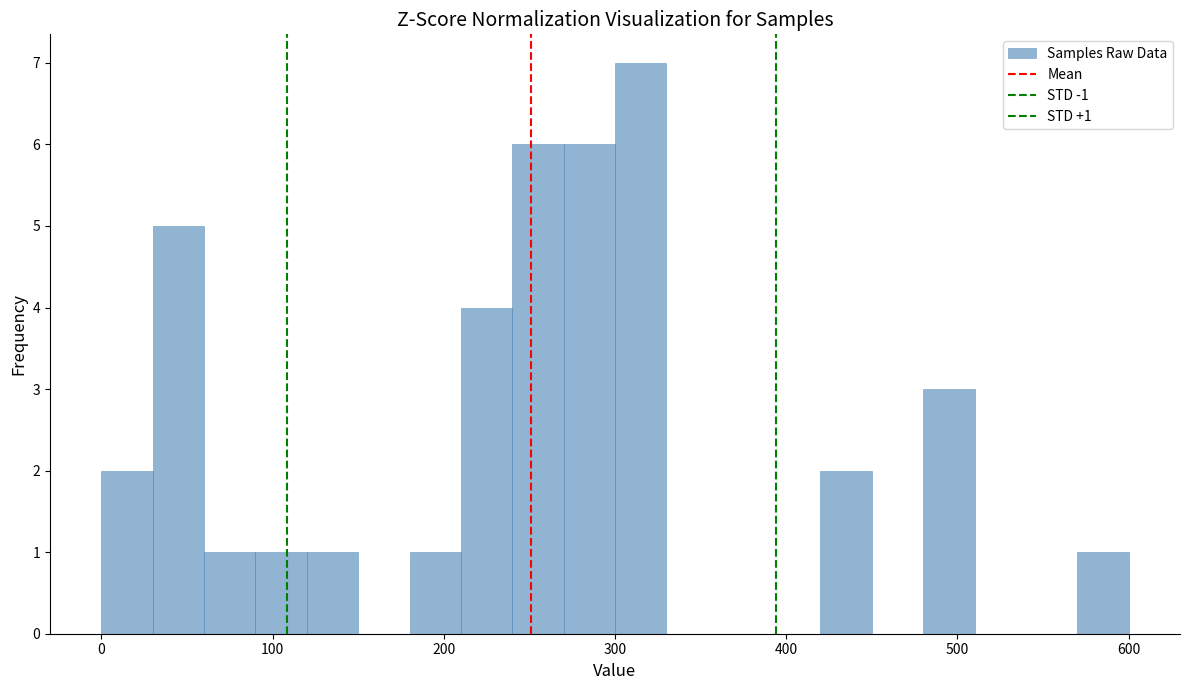

Read against the x-axis, roughly where is the centre of the tallest bar?

320